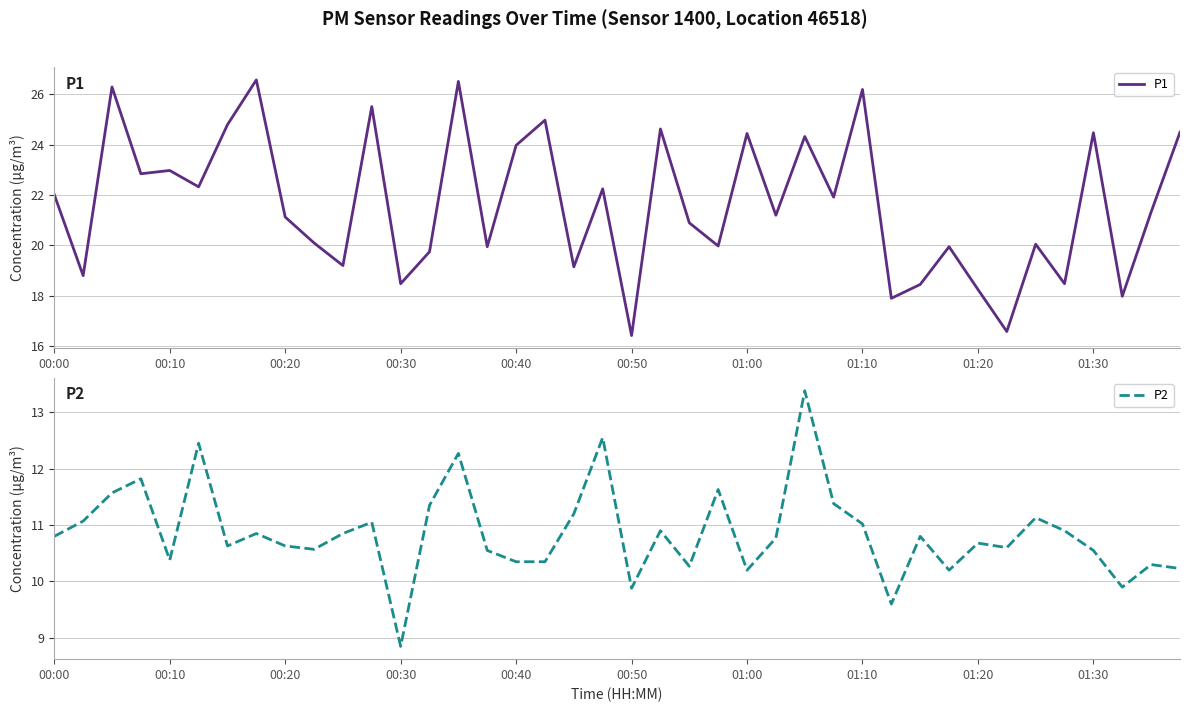

Is this an area chart (filled region under the line)?

No